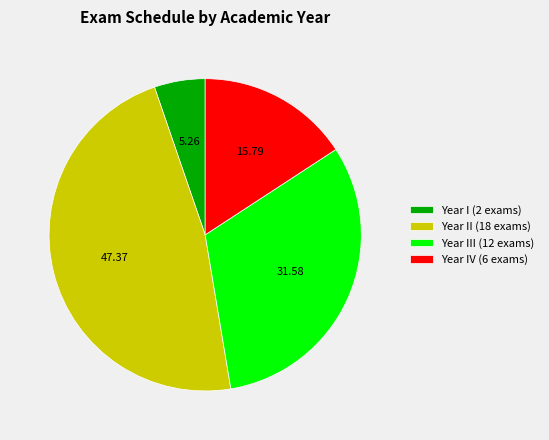

Which slice is the smallest?

Year I (2 exams)